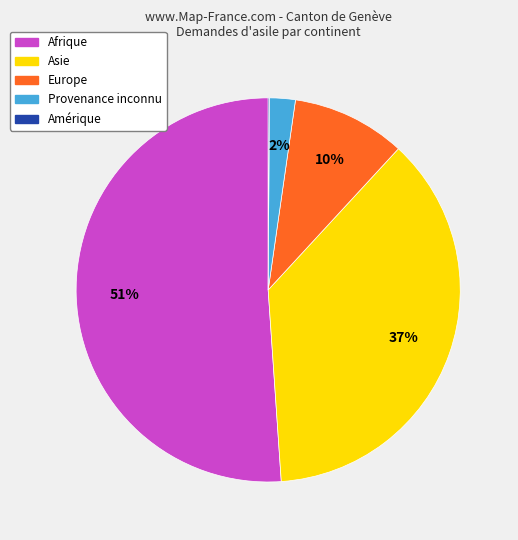

True or false: Afrique accounts for 45% of the total.

False